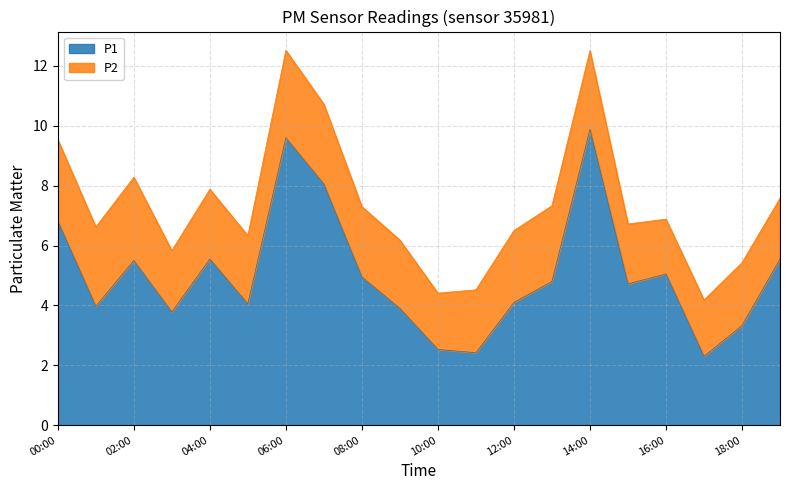

What is the difference between the maximum and second lowest values?

7.5